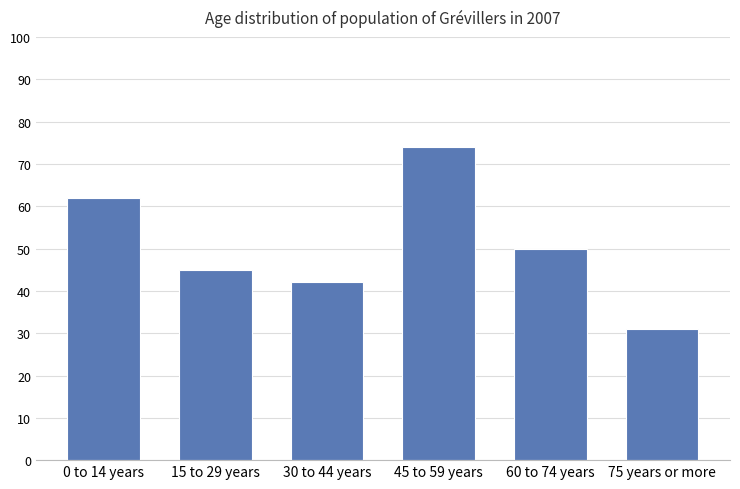

What is the label of the 6th bar from the left?

75 years or more